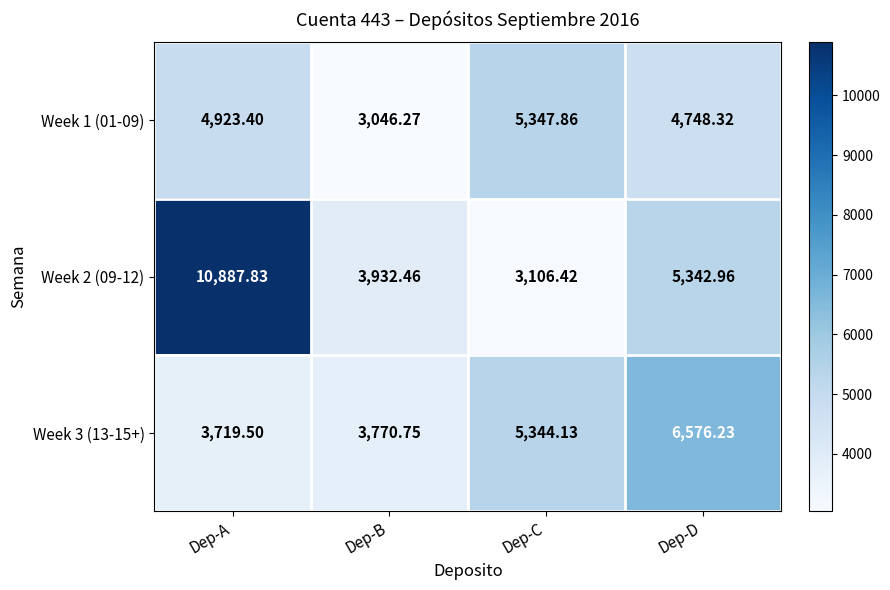

Rank the categories by Week 3 (13-15+) value from highest to lowest.

Dep-D, Dep-C, Dep-B, Dep-A